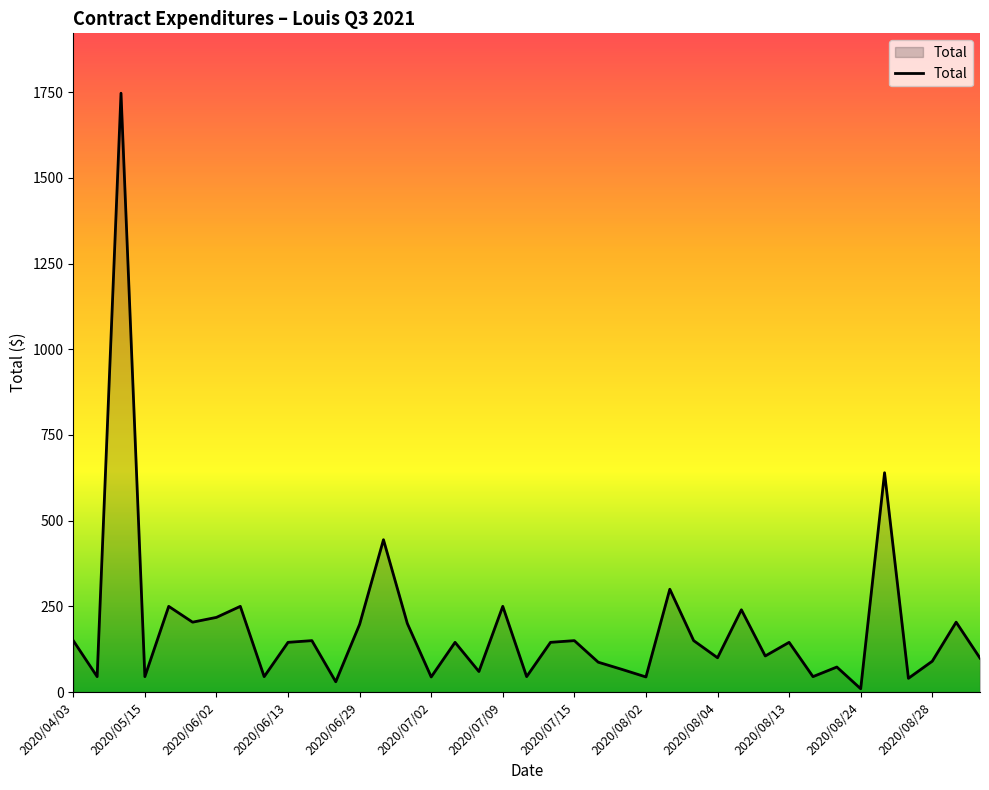

What is the greatest value displayed?

1747.2